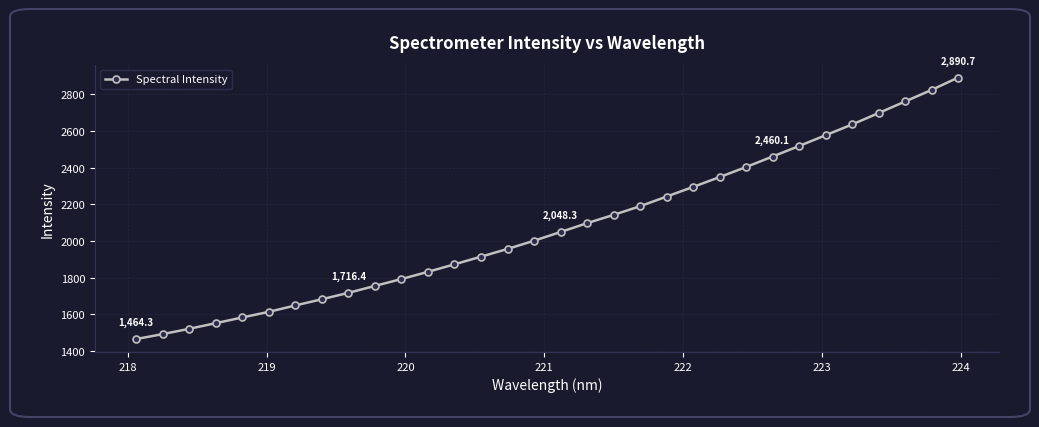

What is the value of the 8th point from the left?

1681.4